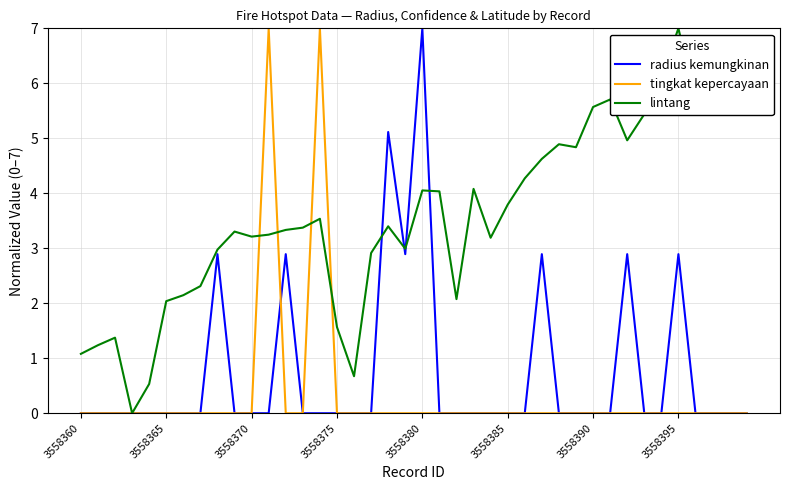

True or false: radius kemungkinan has more than 2 points higher than both neighbors.

True